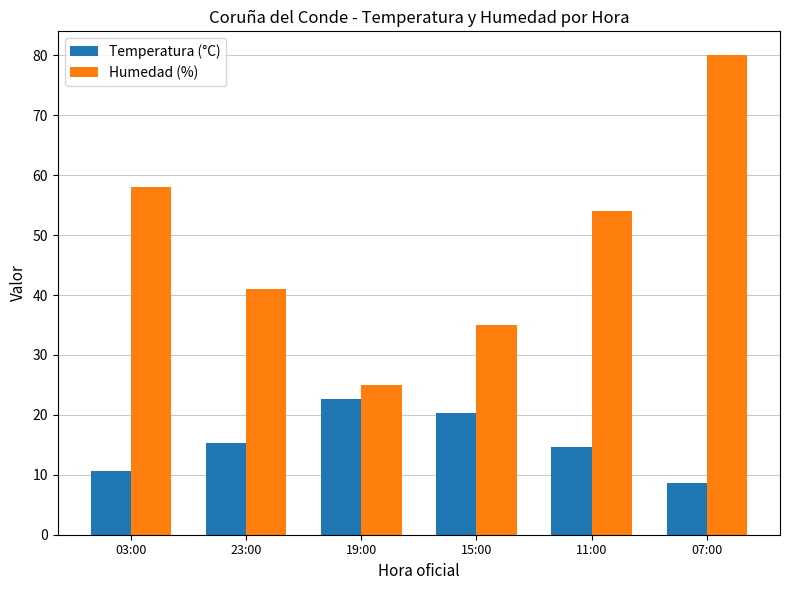

True or false: Humedad (%) has a value of 25.0 at 19:00.

True